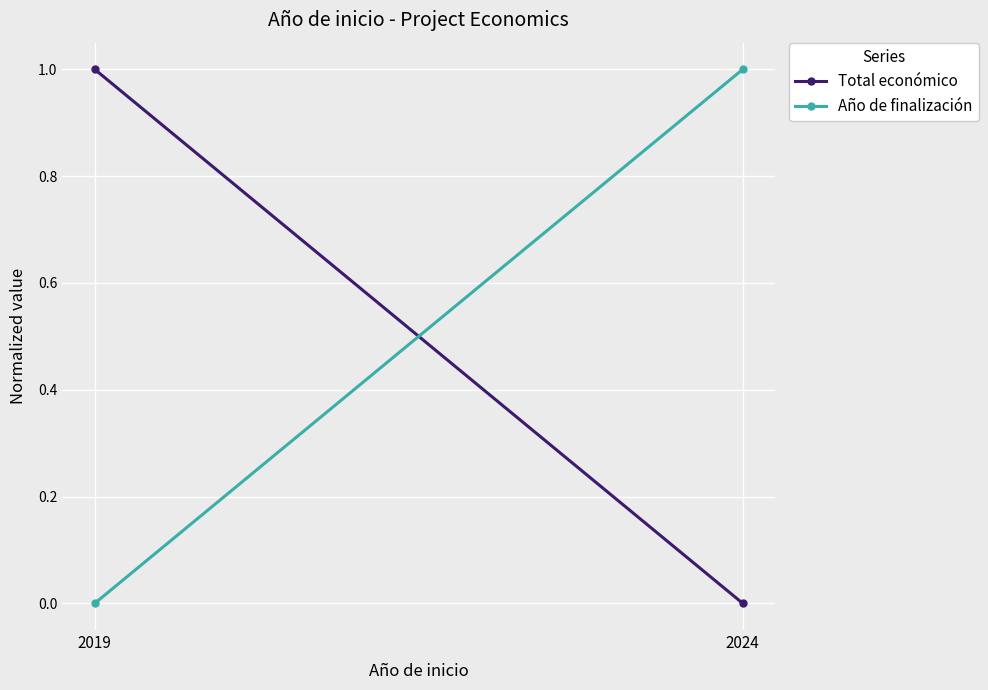

Reading left to right, what are all the values shown in this chart?

Total económico: 2019=1	2024=0
Año de finalización: 2019=0	2024=1